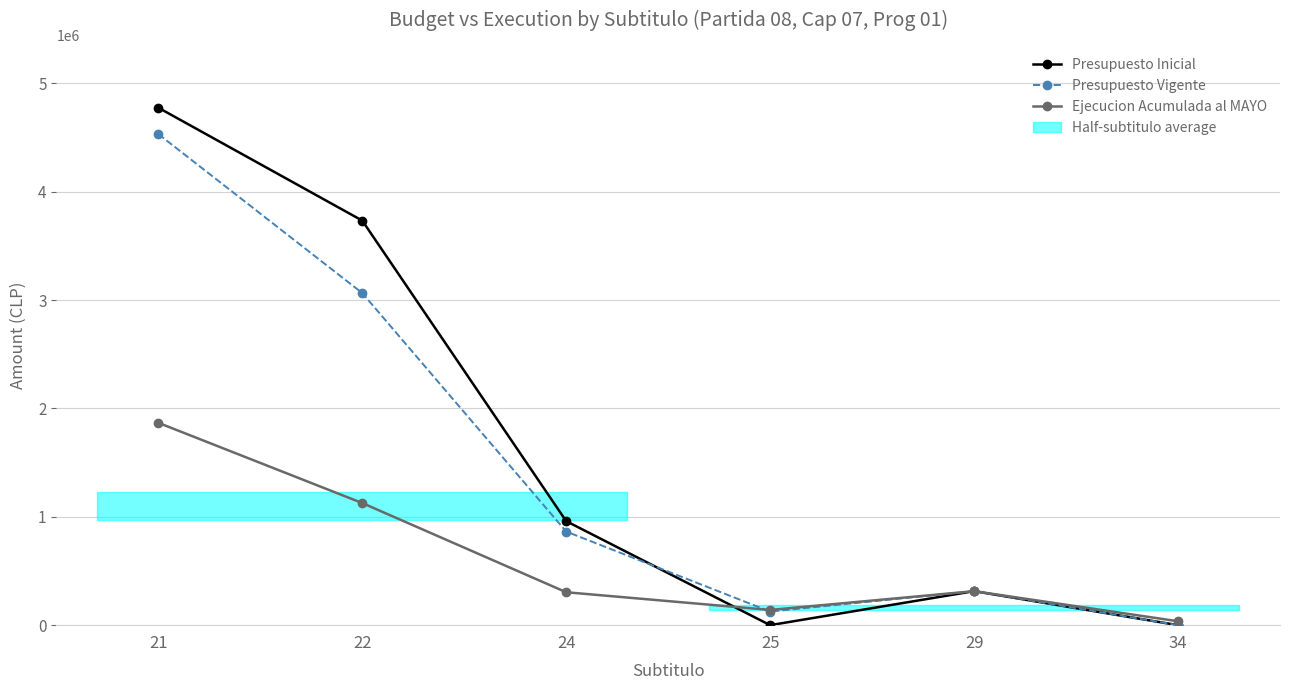

In Presupuesto Inicial, how many points are lower than both neighbors (excluding endpoints)?

1